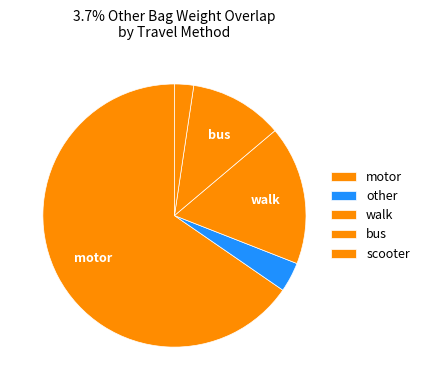

How many segments does this pie chart have?

5